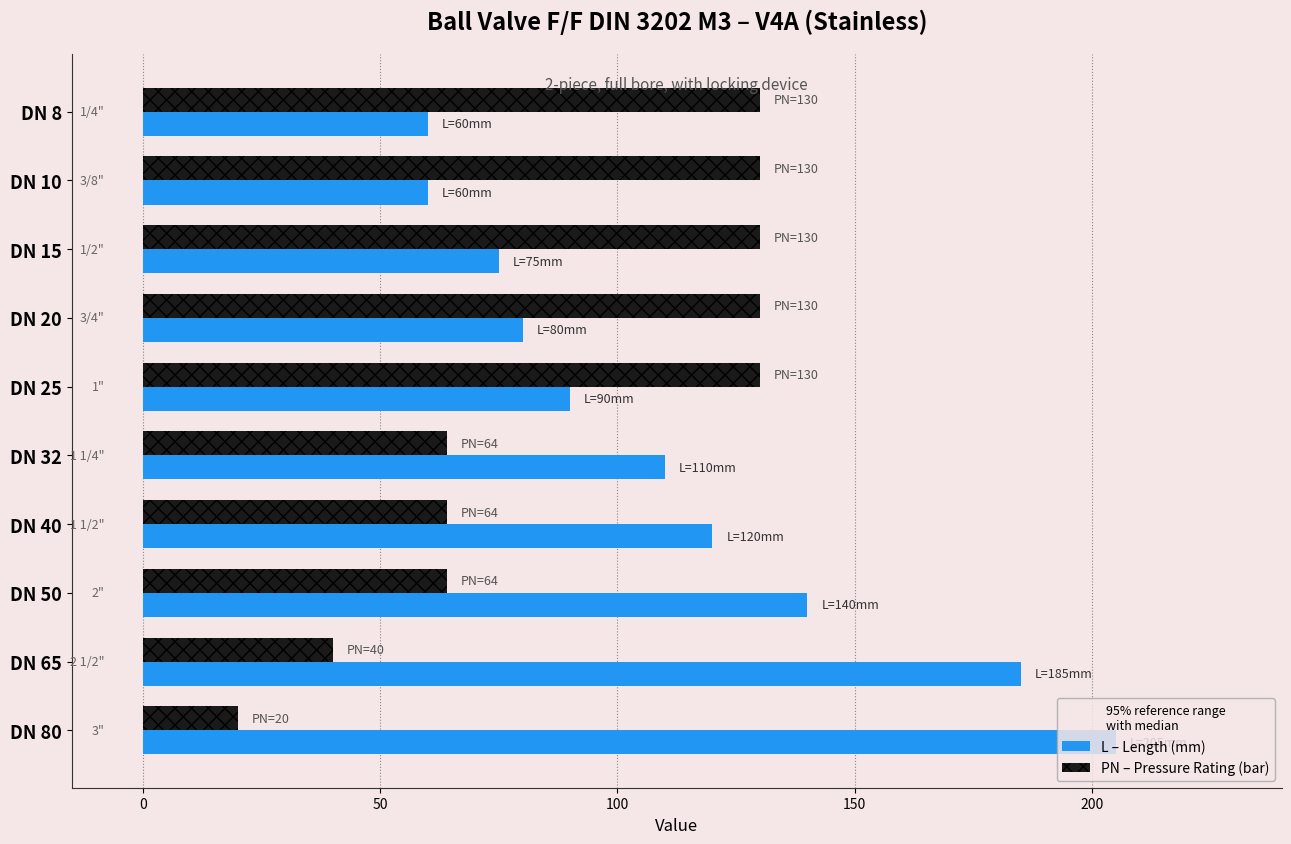

What is the maximum value shown in the chart?

205